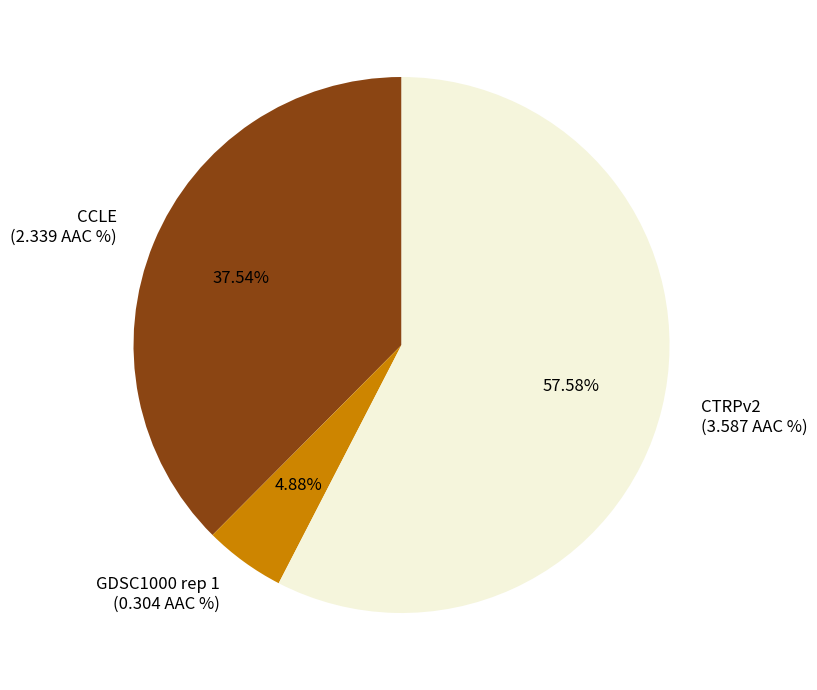

Is there a majority slice in this chart?

Yes